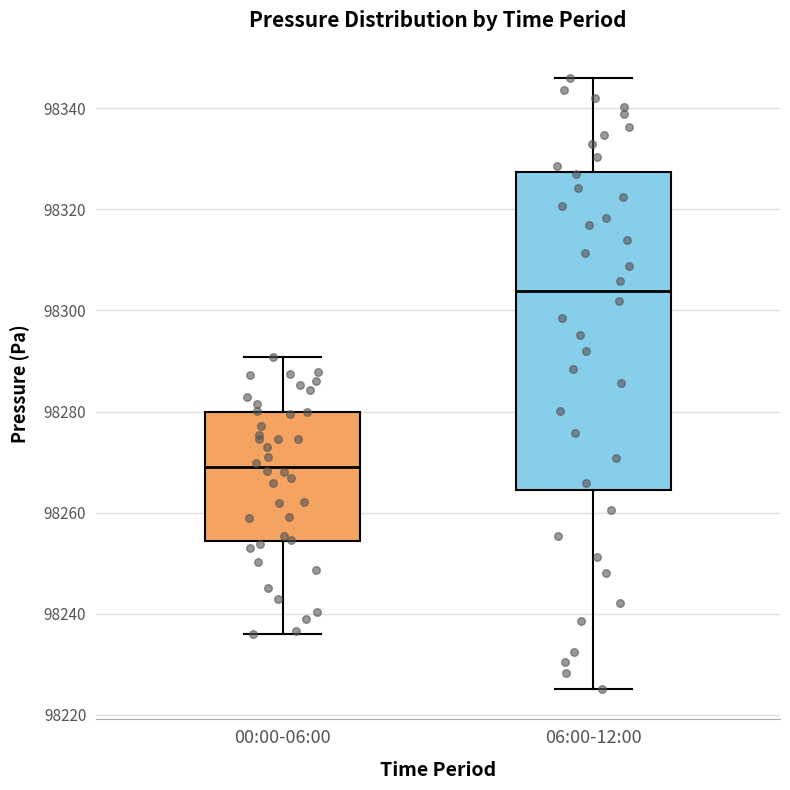

Reading left to right, read every box against the y-axis: the position of its median line, the range the box covers, and the ends of its whiskers. The values are not printed on the chart, so give them approximately, as read against the axis.

00:00-06:00: median 98270, box 98254 to 98280, whiskers 98236 to 98290
06:00-12:00: median 98304, box 98264 to 98328, whiskers 98226 to 98346